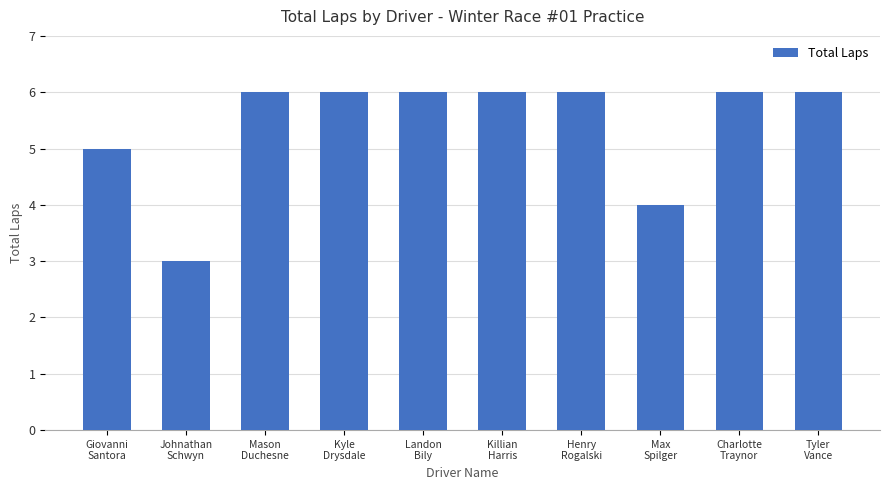

What is the minimum value shown in the chart?

3